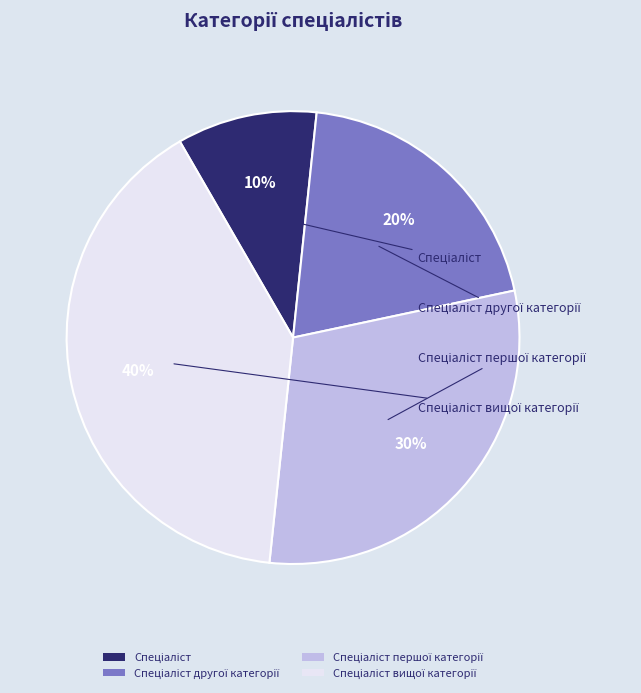

To the nearest percent, what is the difference between the largest and smallest slice percentages?

30%